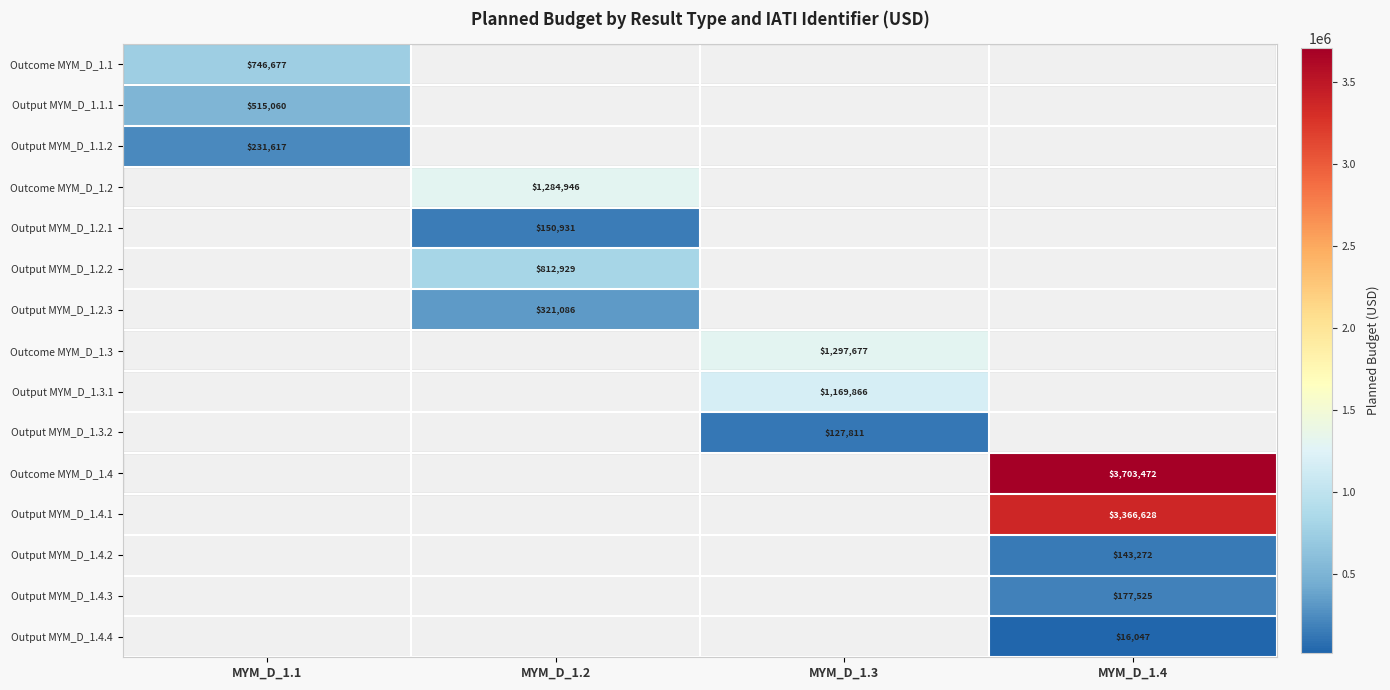

Is it true that Outcome MYM_D_1.2 equals 1284946 at MYM_D_1.2?

True